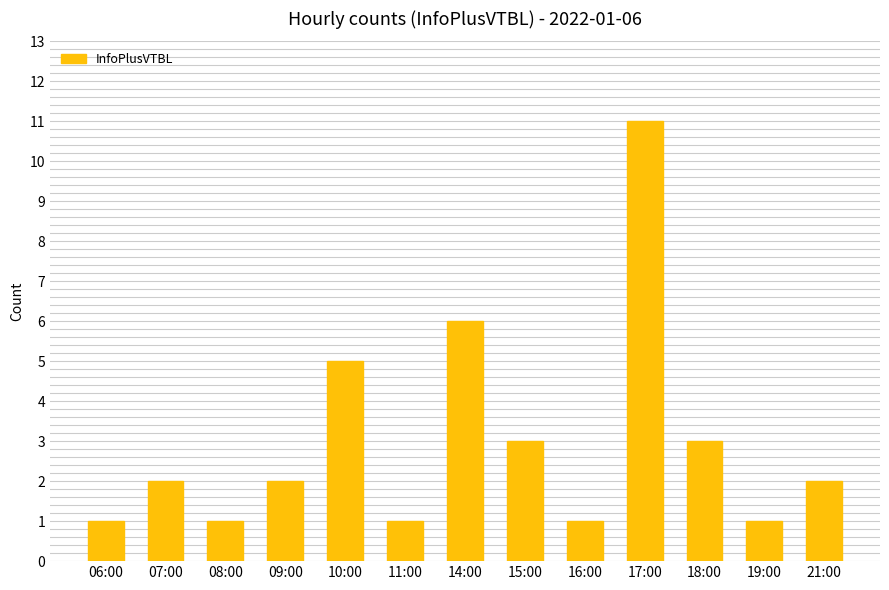

Reading left to right, extract all data points from this chart.

1	2	1	2	5	1	6	3	1	11	3	1	2